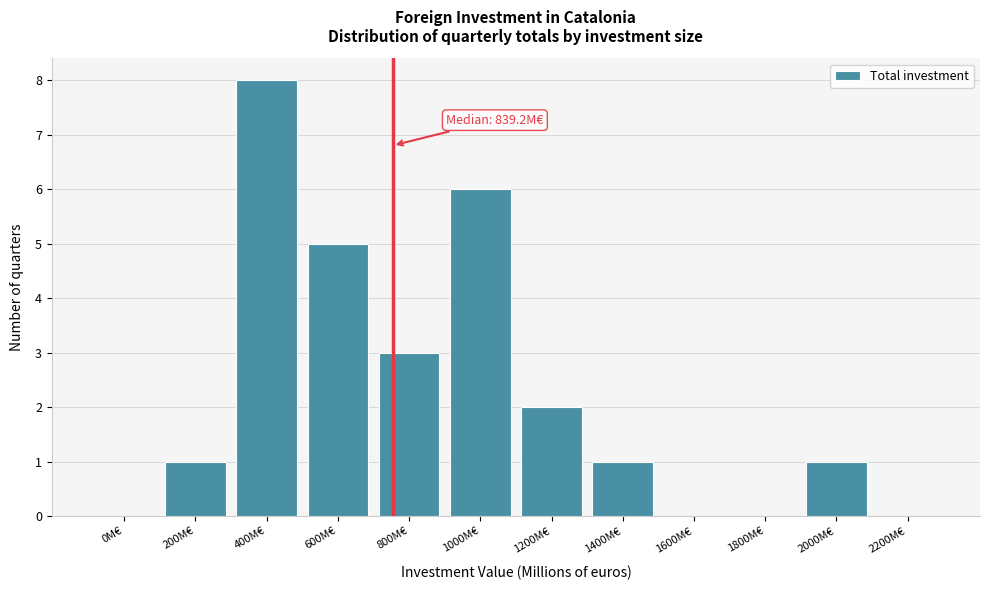

Reading right to left, extract all data points from this chart.

2200M€=0	2000M€=1	1800M€=0	1600M€=0	1400M€=1	1200M€=2	1000M€=6	800M€=3	600M€=5	400M€=8	200M€=1	0M€=0